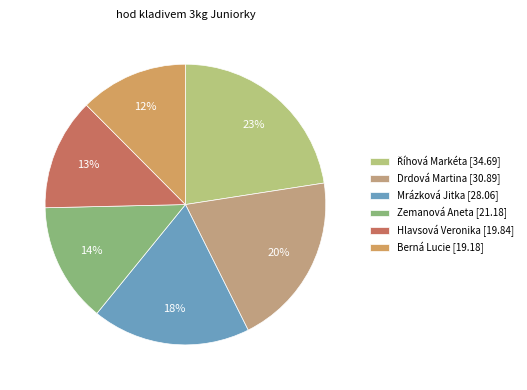

Count the number of slices in the pie.

6